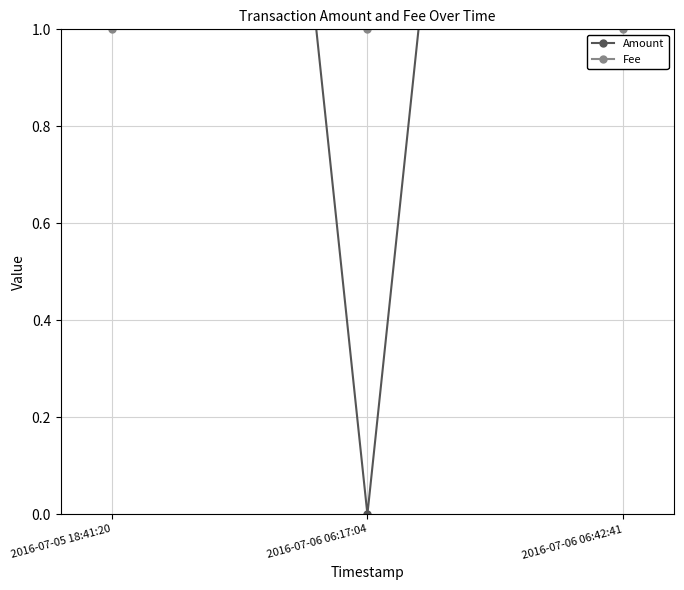

What is the label of the 2nd point from the right?

2016-07-06 06:17:04